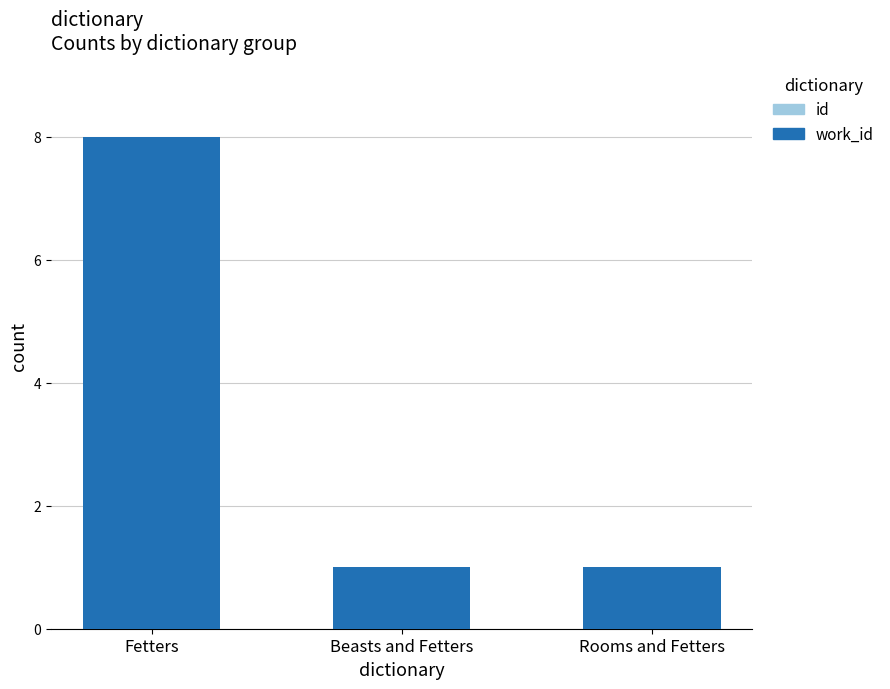

Which label corresponds to the largest value in the chart?

Fetters